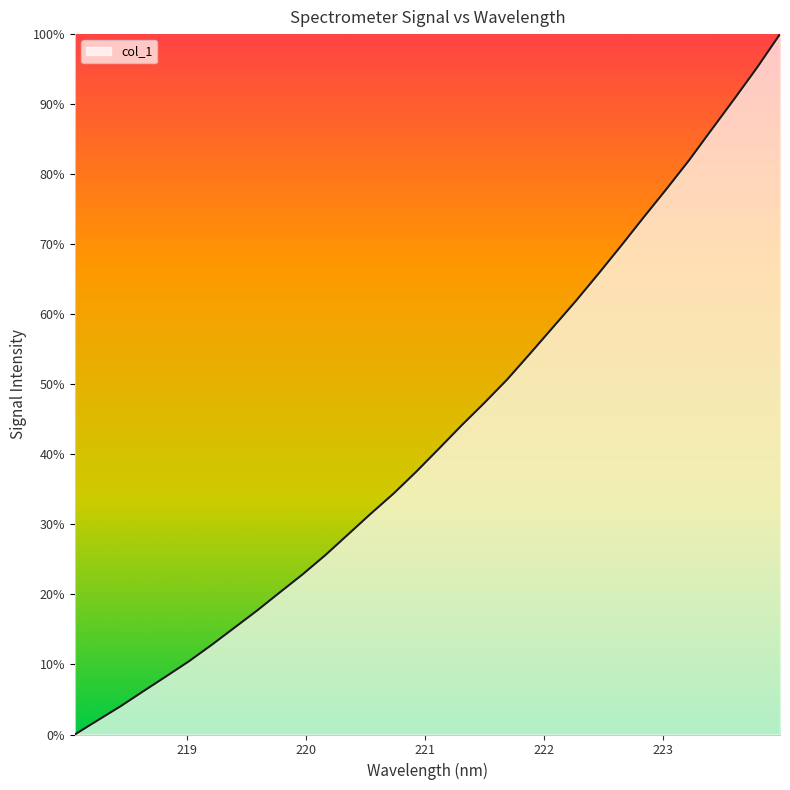

What is the difference between the maximum and minimum values?

100.0